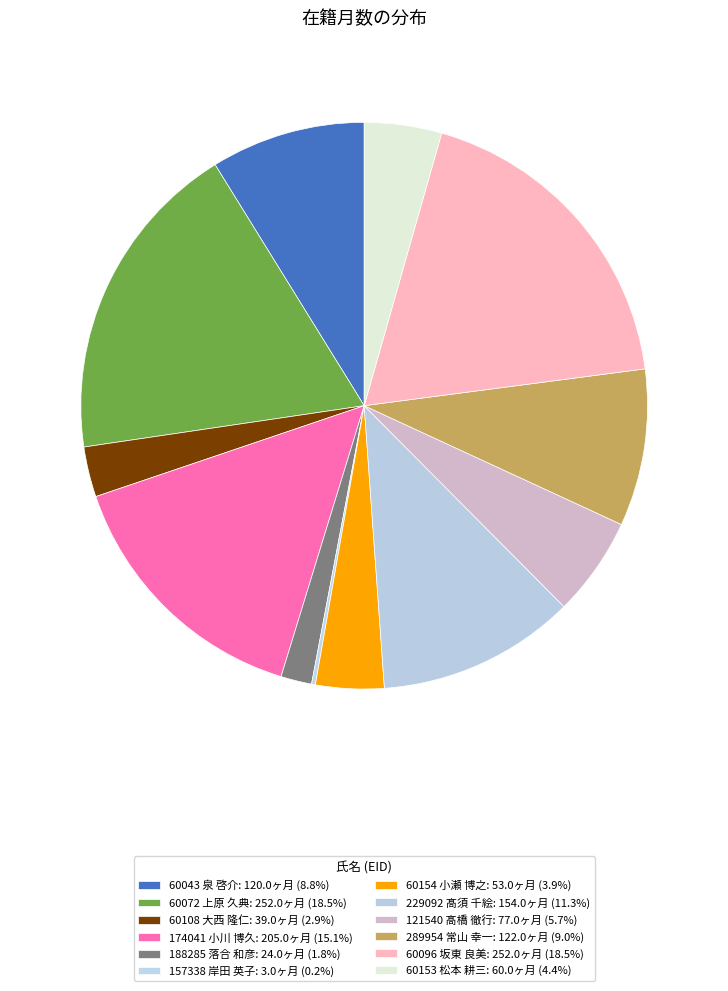

Which category has the smallest portion of the pie?

157338 岸田 英子